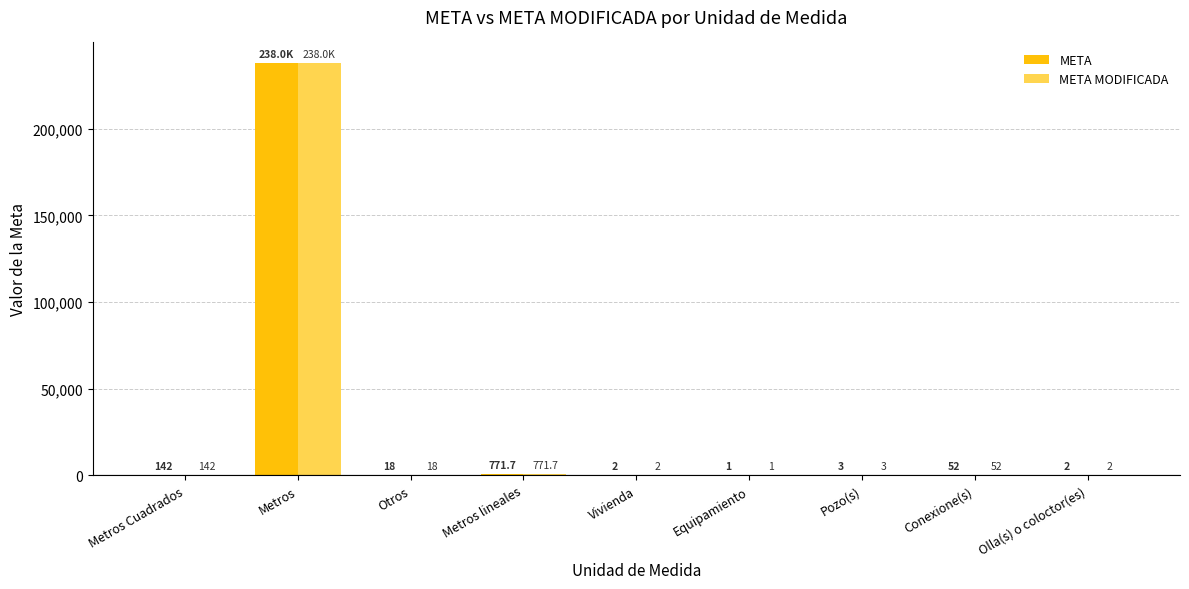

What is the maximum value for META MODIFICADA?

237960.0